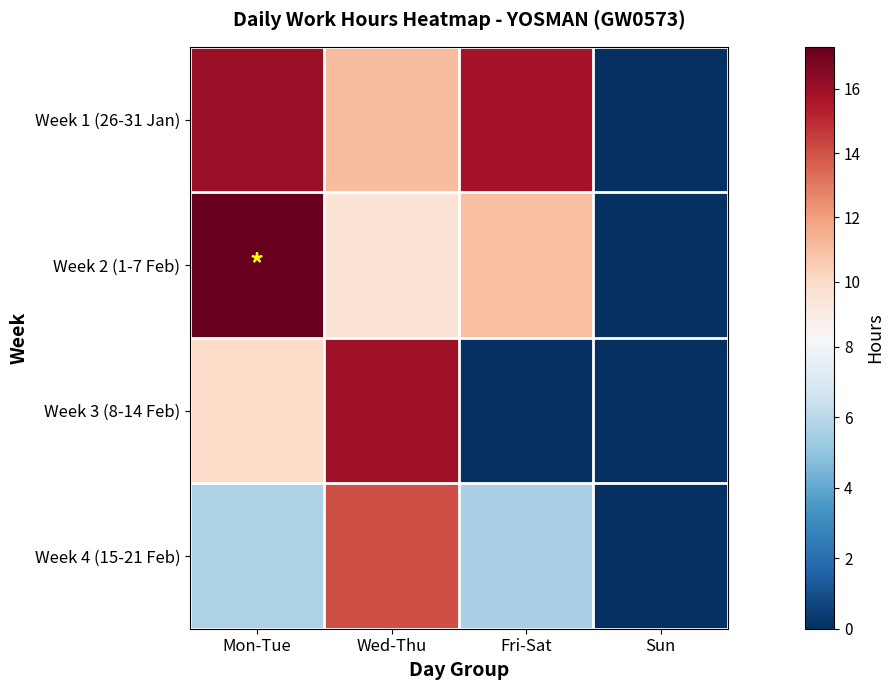

At Mon-Tue, list the series in order from largest to smallest.

Week 2 (1-7 Feb), Week 1 (26-31 Jan), Week 3 (8-14 Feb), Week 4 (15-21 Feb)